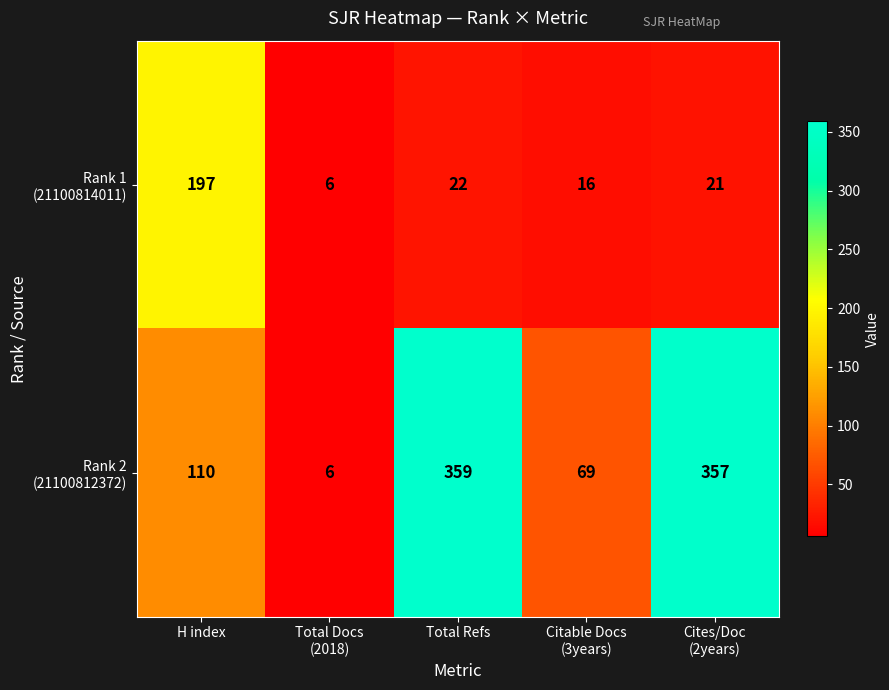

What is the spread (max minus min) of values at H index?

87